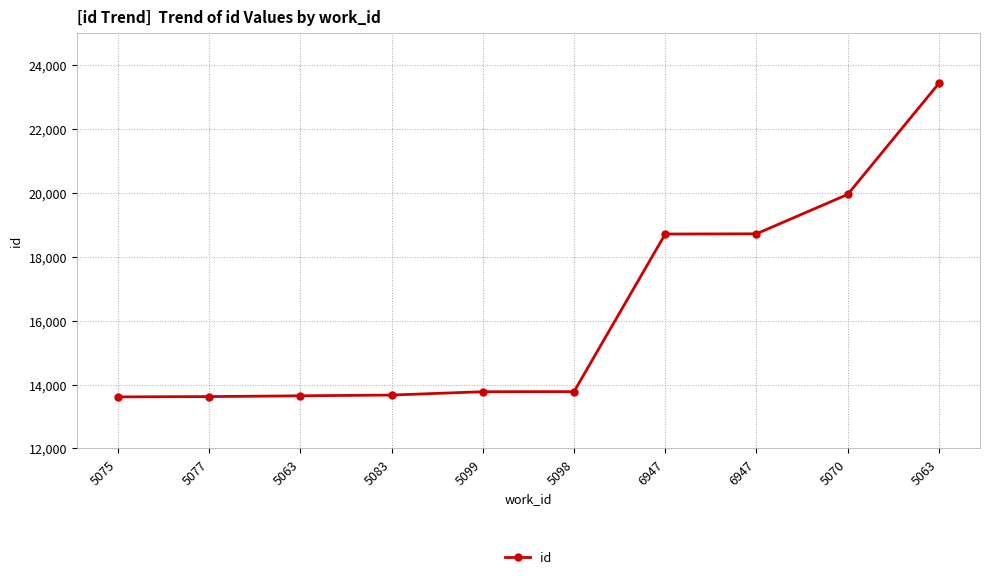

How many distinct data groups are displayed?

1